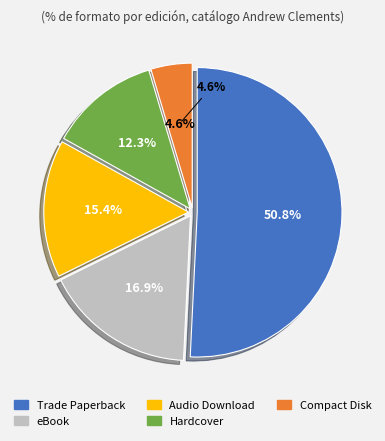

To the nearest percent, what percentage of the pie is Trade Paperback?

51%